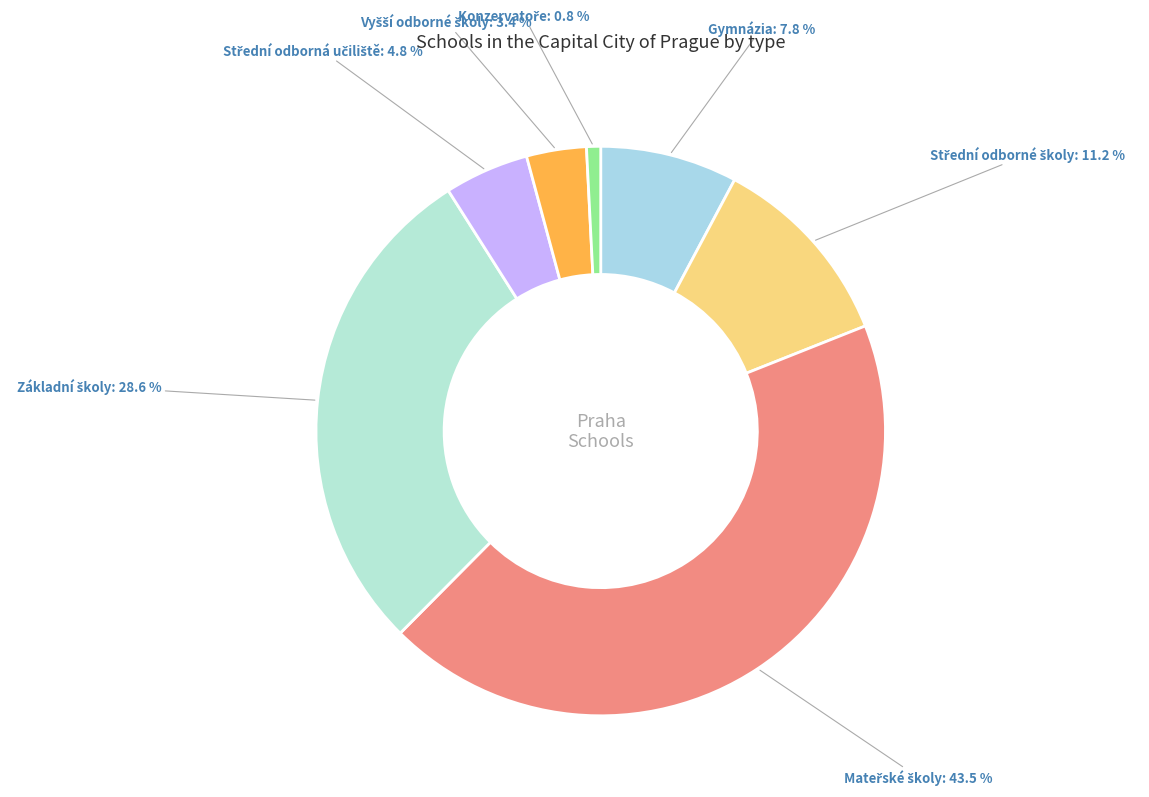

How many segments does this pie chart have?

7